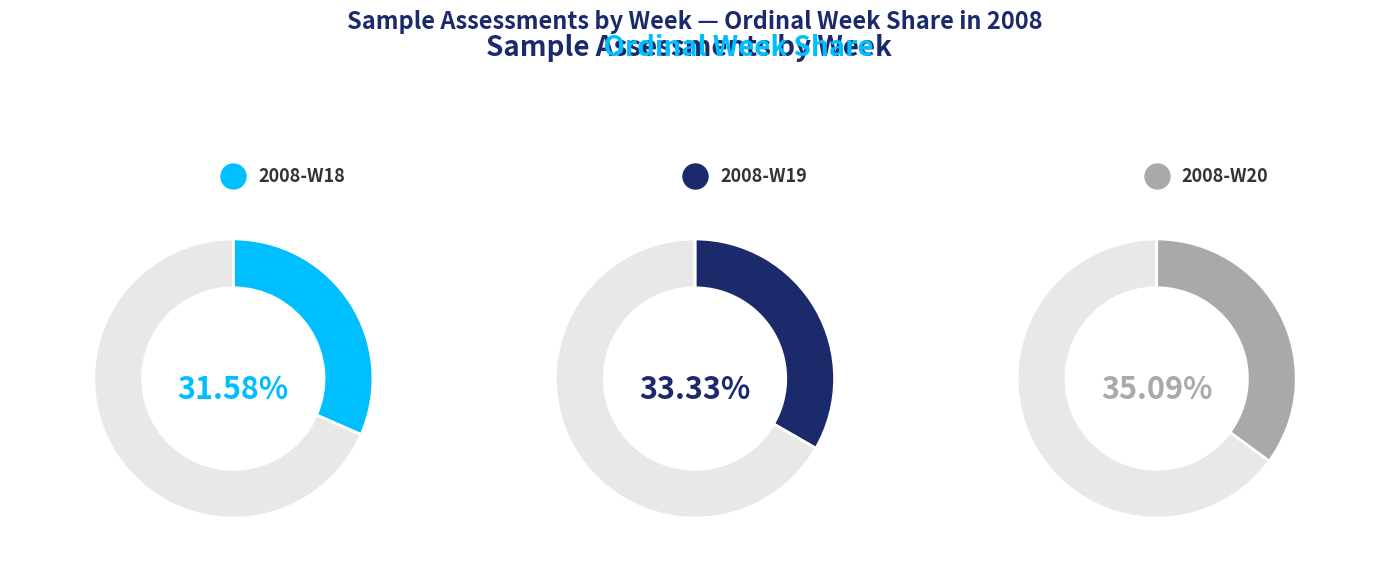

Count the number of slices in the pie.

3